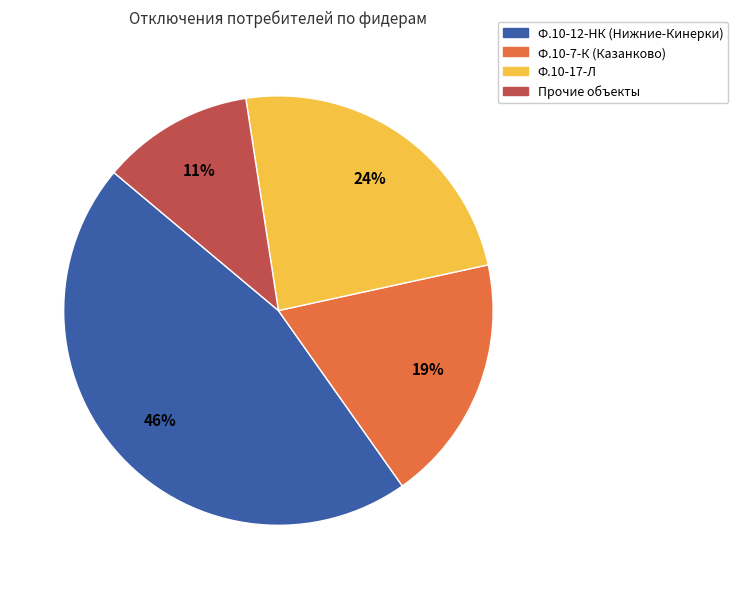

Is there any slice that represents more than half of the pie?

No